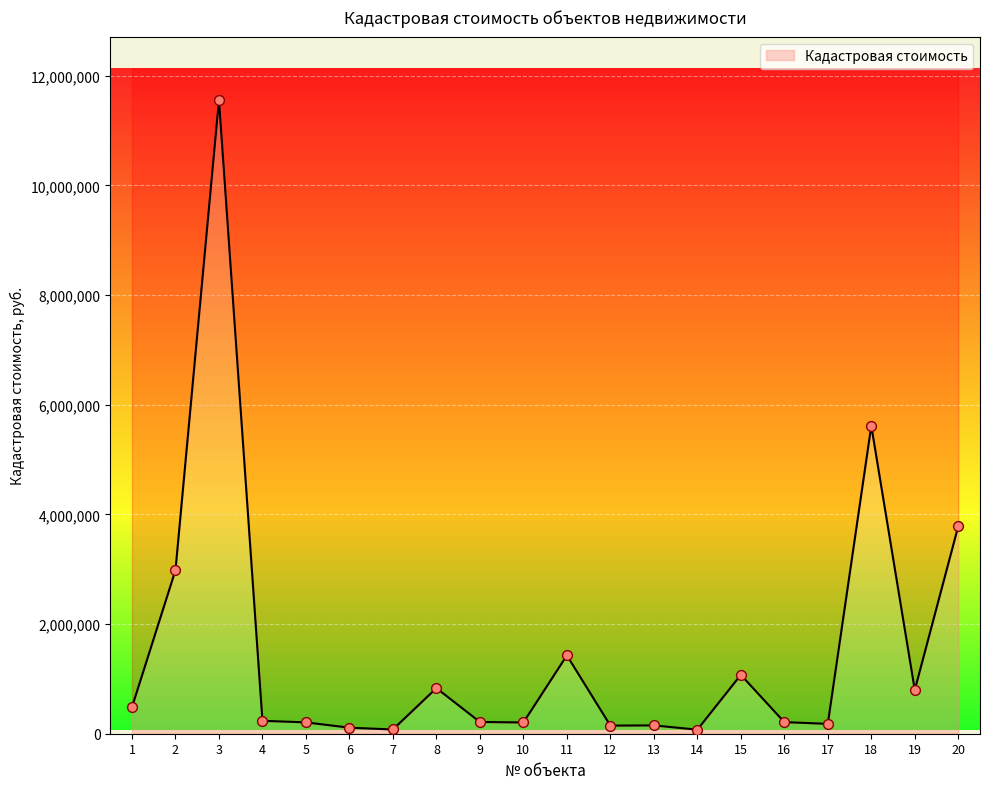

Between 9 and 5, which is larger?

9